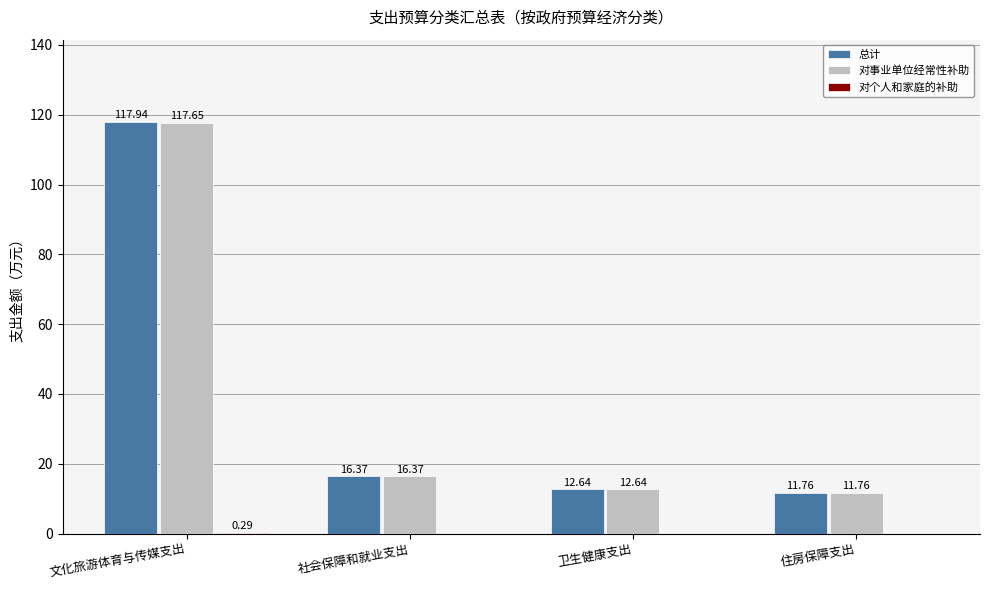

Are the bars grouped side by side (vs. stacked)?

Yes